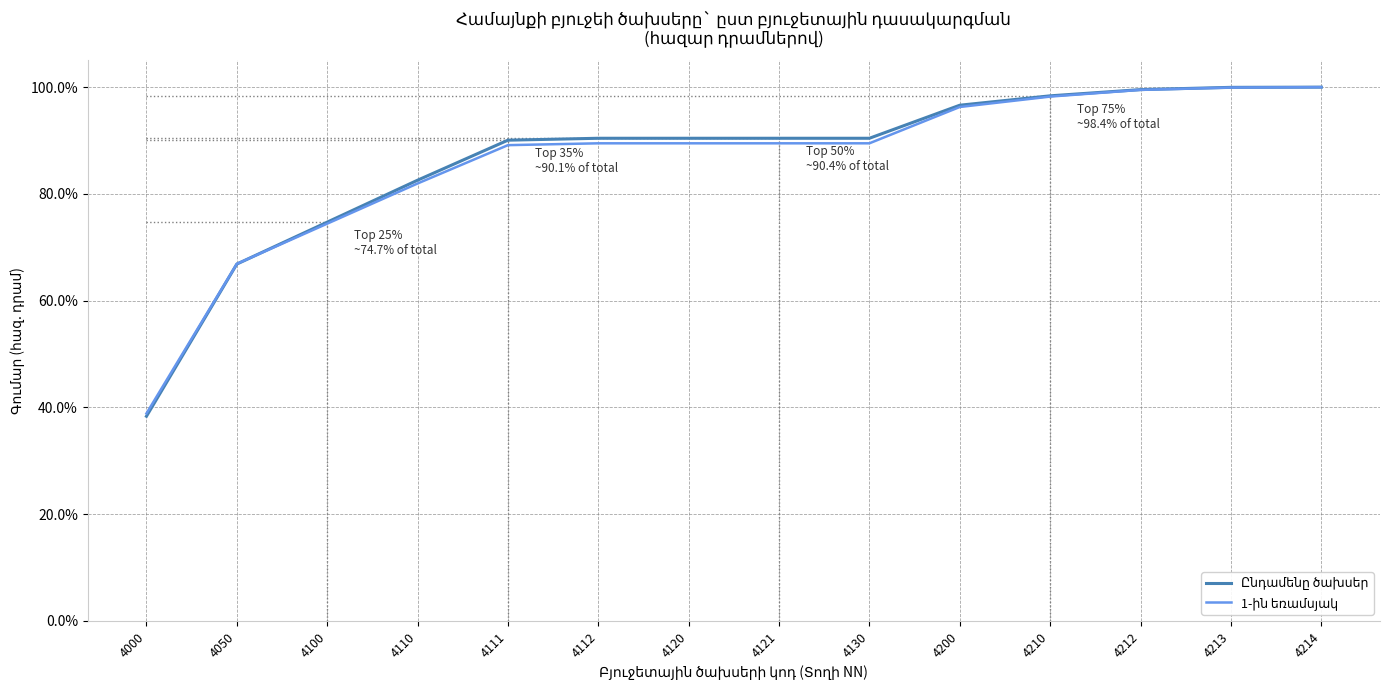

Does the chart have visible grid lines?

Yes